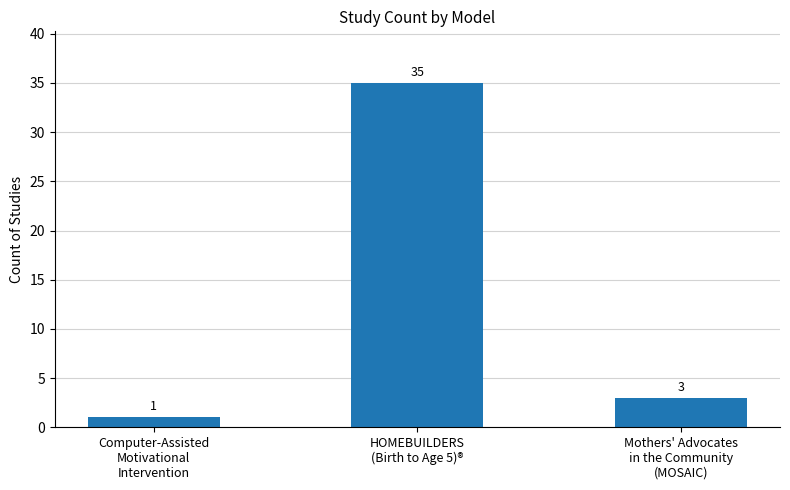

What value does the data have at Mothers' Advocates
in the Community
(MOSAIC), to the nearest 5?

5